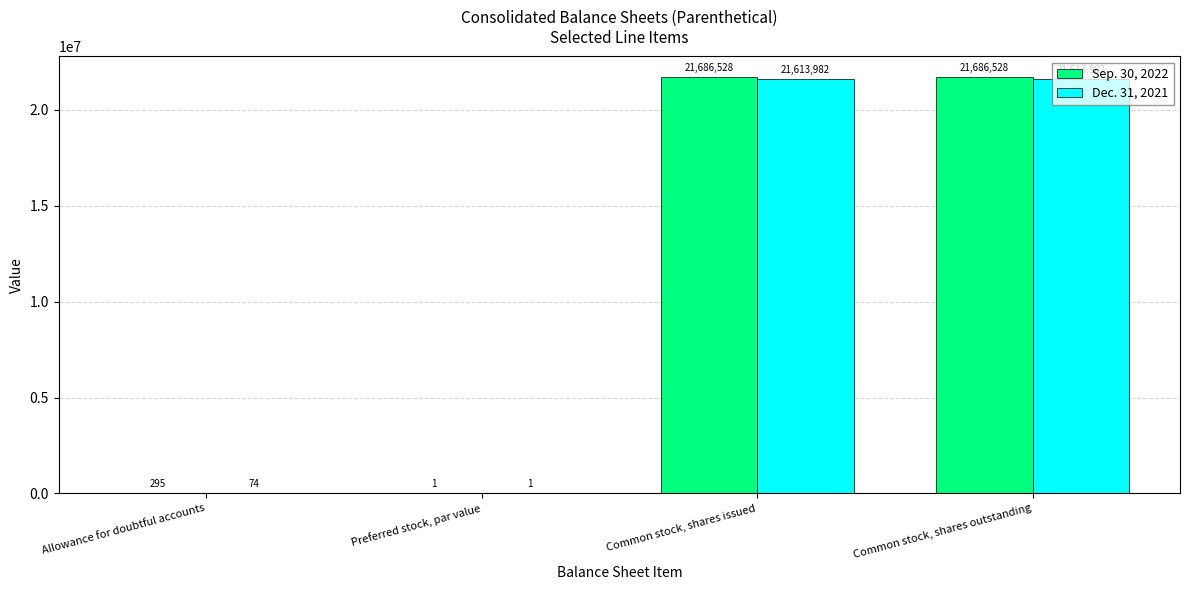

What is the total value across all series at Preferred stock, par value?

2